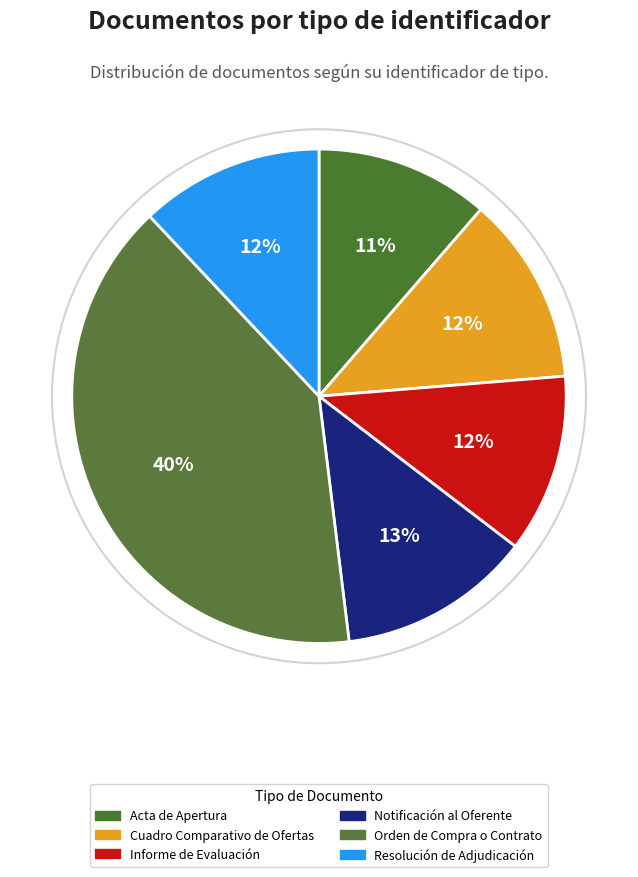

Count the number of slices in the pie.

6